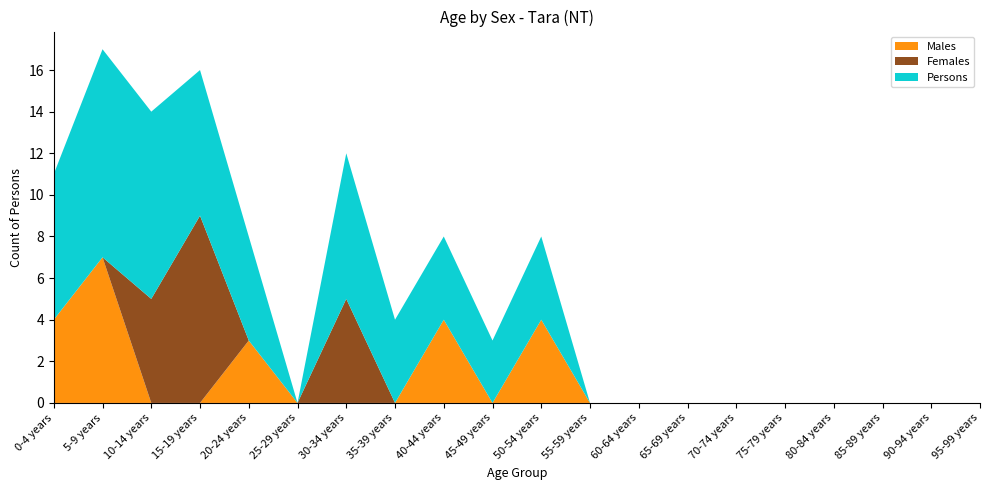

Reading left to right, what are all the values shown in this chart?

Males: 0-4 years=4	5-9 years=7	10-14 years=0	15-19 years=0	20-24 years=3	25-29 years=0	30-34 years=0	35-39 years=0	40-44 years=4	45-49 years=0	50-54 years=4	55-59 years=0	60-64 years=0	65-69 years=0	70-74 years=0	75-79 years=0	80-84 years=0	85-89 years=0	90-94 years=0	95-99 years=0
Females: 0-4 years=0	5-9 years=0	10-14 years=5	15-19 years=9	20-24 years=0	25-29 years=0	30-34 years=5	35-39 years=0	40-44 years=0	45-49 years=0	50-54 years=0	55-59 years=0	60-64 years=0	65-69 years=0	70-74 years=0	75-79 years=0	80-84 years=0	85-89 years=0	90-94 years=0	95-99 years=0
Persons: 0-4 years=7	5-9 years=10	10-14 years=9	15-19 years=7	20-24 years=5	25-29 years=0	30-34 years=7	35-39 years=4	40-44 years=4	45-49 years=3	50-54 years=4	55-59 years=0	60-64 years=0	65-69 years=0	70-74 years=0	75-79 years=0	80-84 years=0	85-89 years=0	90-94 years=0	95-99 years=0